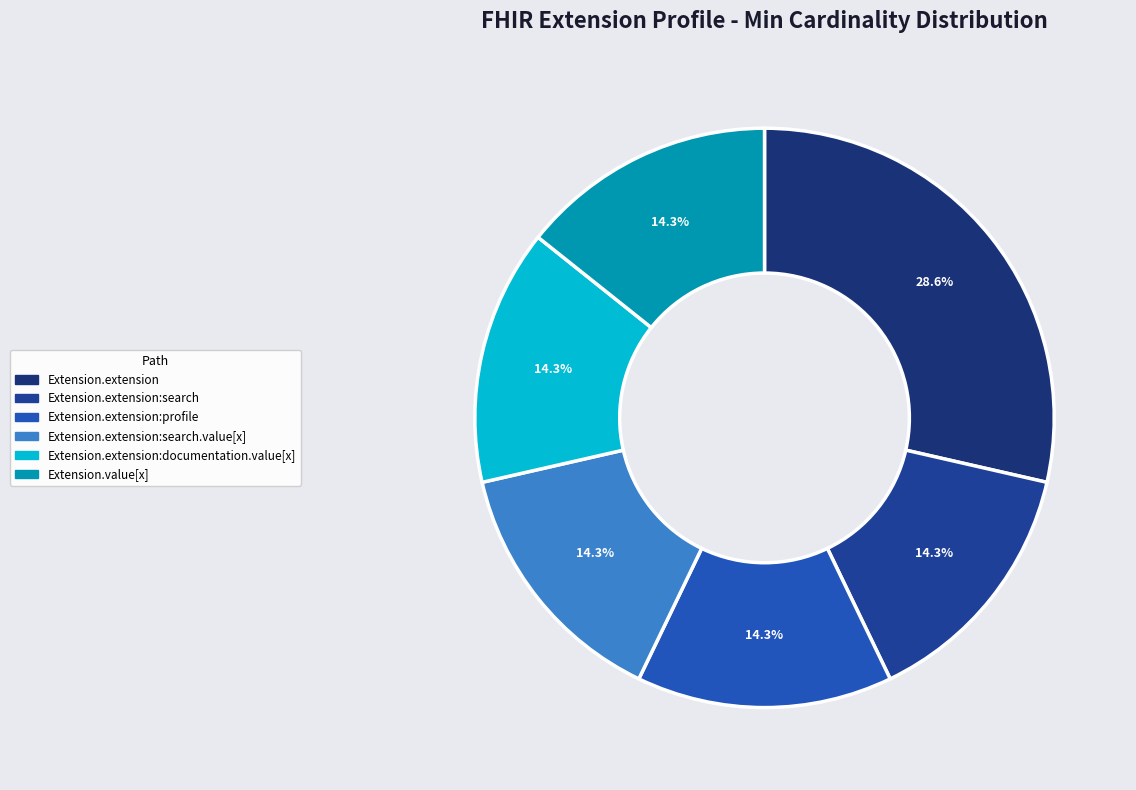

How many segments does this pie chart have?

6